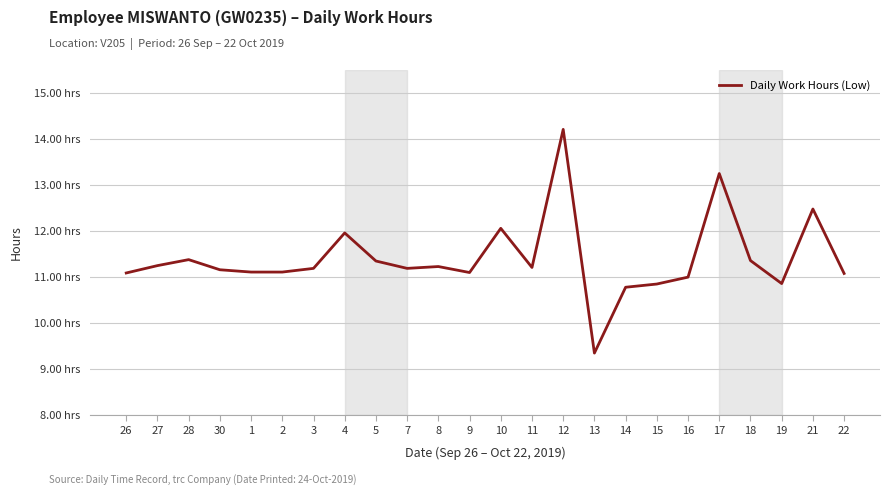

What is the sum of all values?

273.6